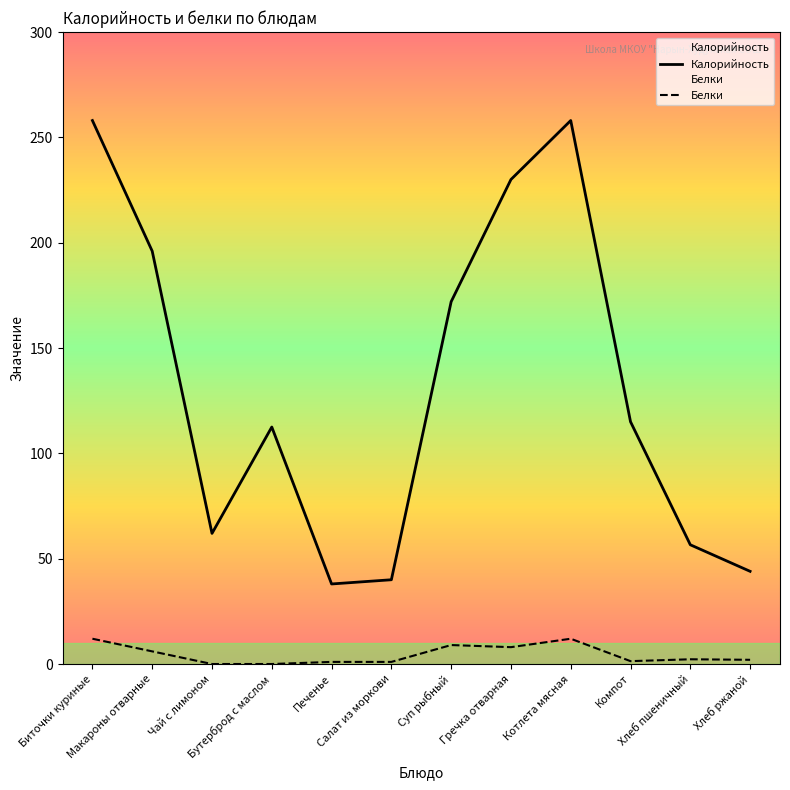

Which series has the widest spread of values?

Калорийность